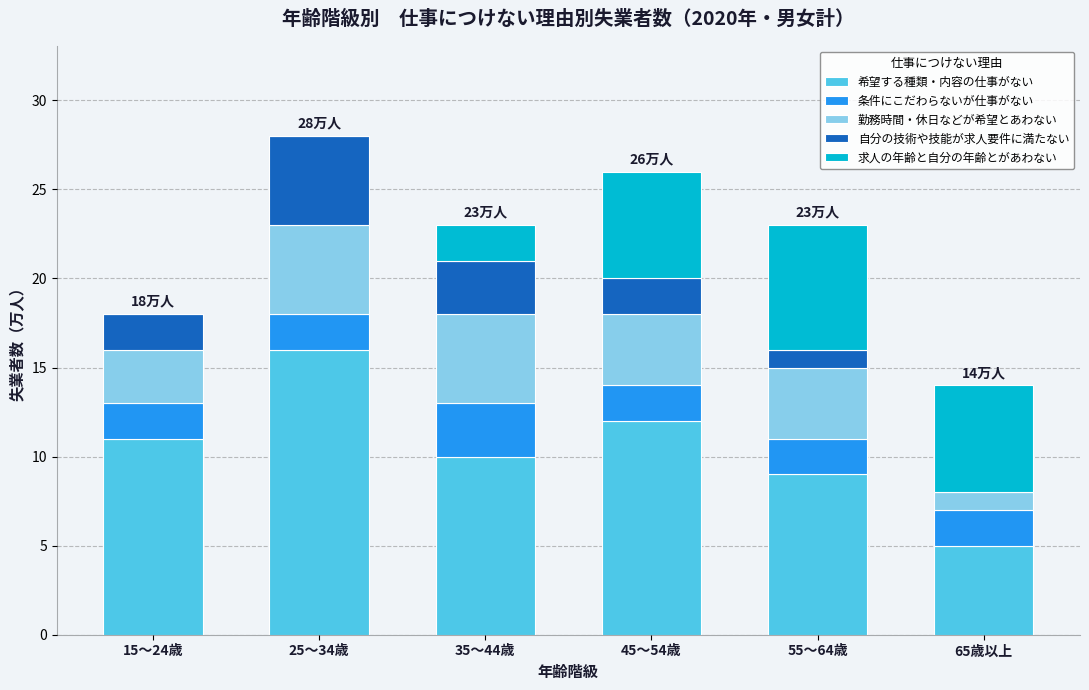

What is the sum of all 希望する種類・内容の仕事がない values?

63